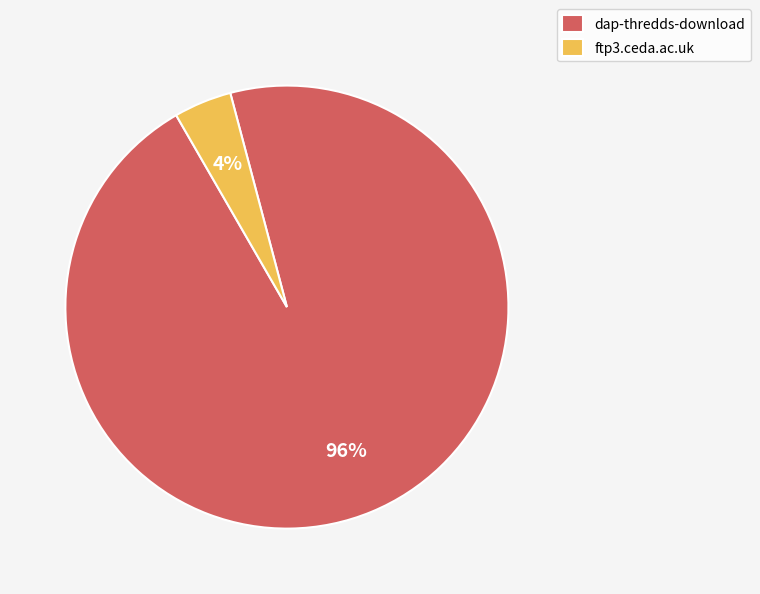

What percentage is the ftp3.ceda.ac.uk slice, to the nearest percent?

4%